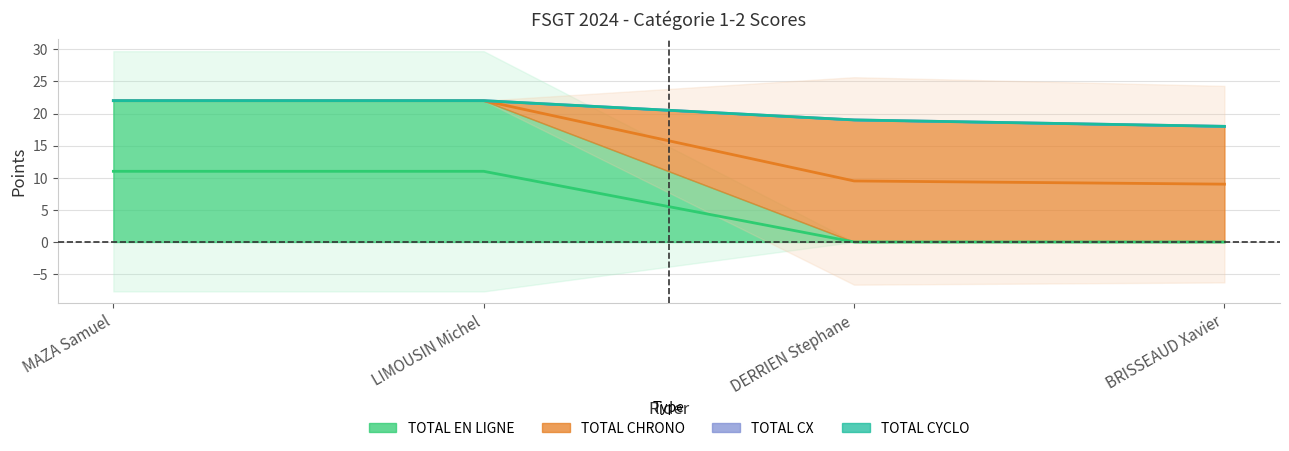

True or false: TOTAL CHRONO and TOTAL EN LIGNE intersect in this chart.

False